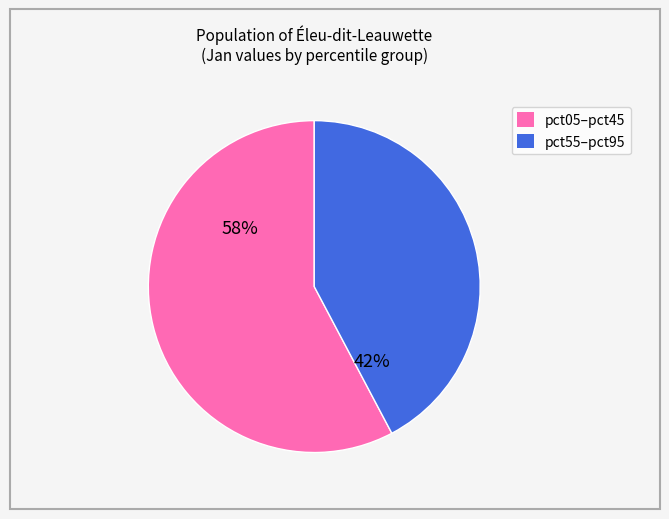

Is there any slice that represents more than half of the pie?

Yes